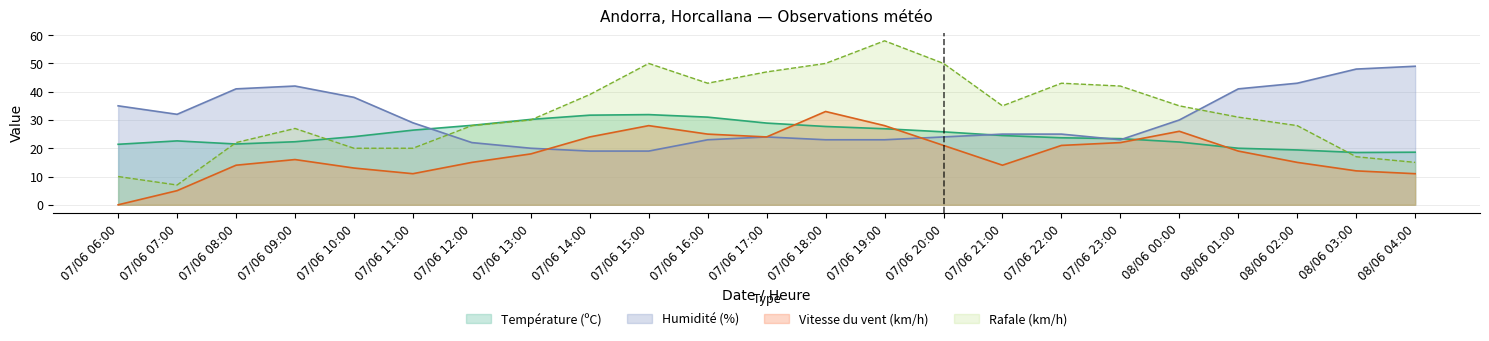

Between 08/06 03:00 and 08/06 04:00, which series saw the biggest shift?

Rafale (km/h)